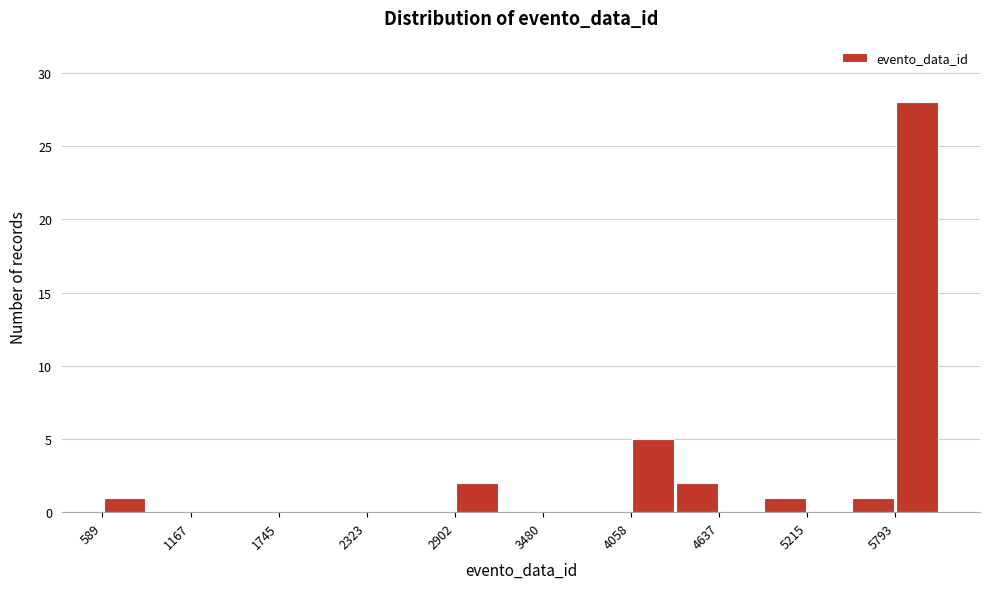

Around what value on the x-axis is the tallest bar? Give the approximate position of its centre, as read against the axis.

5900